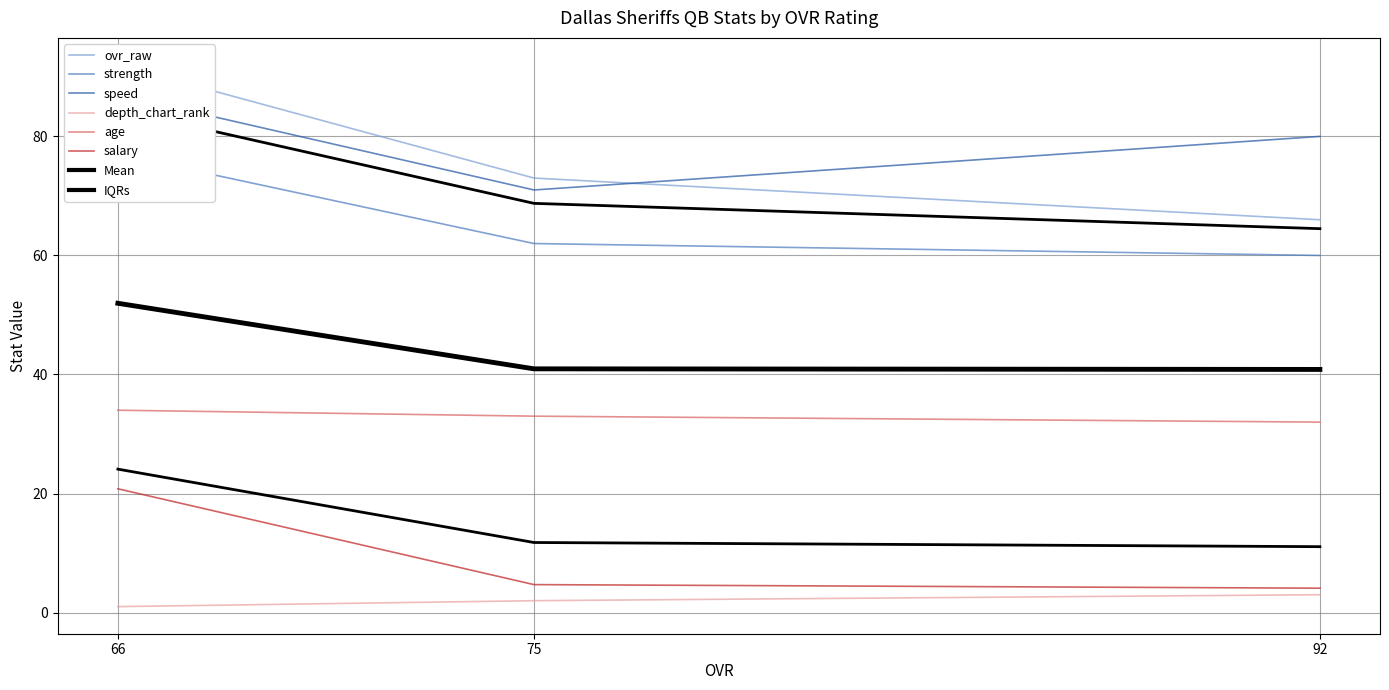

What is the maximum value shown in the chart?

92.0